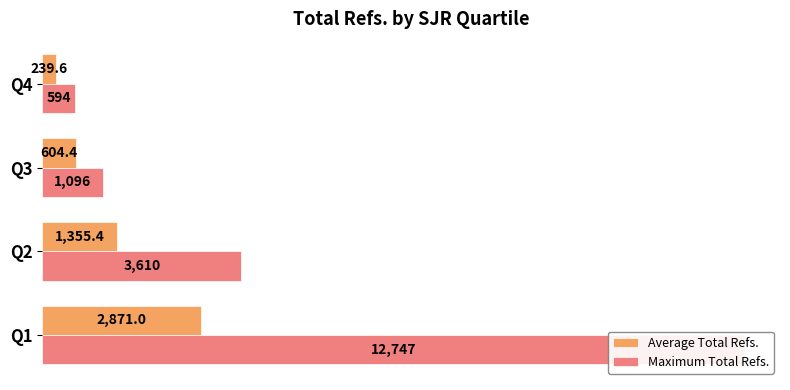

What is the minimum value shown in the chart?

239.6